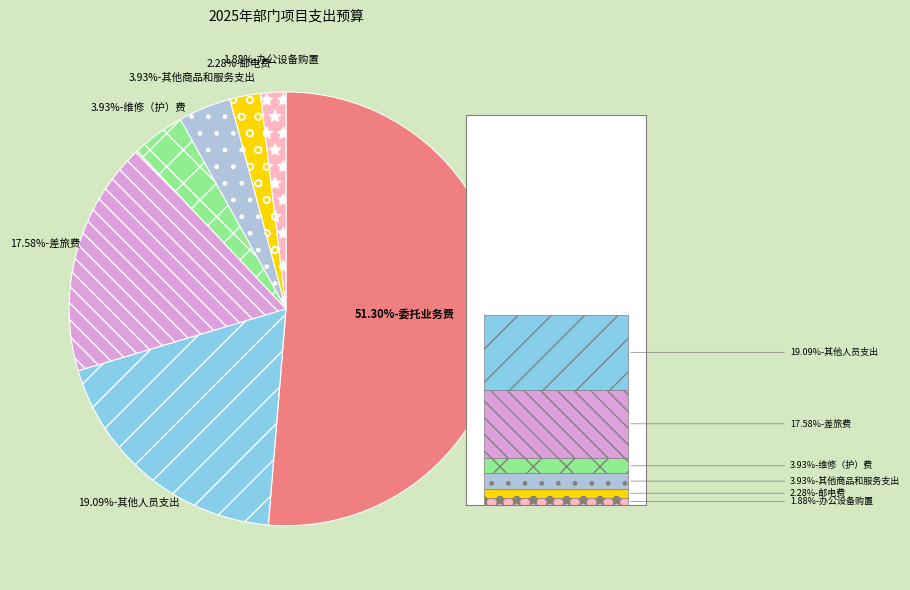

To the nearest percent, what is the difference between the largest and smallest slice percentages?

49%